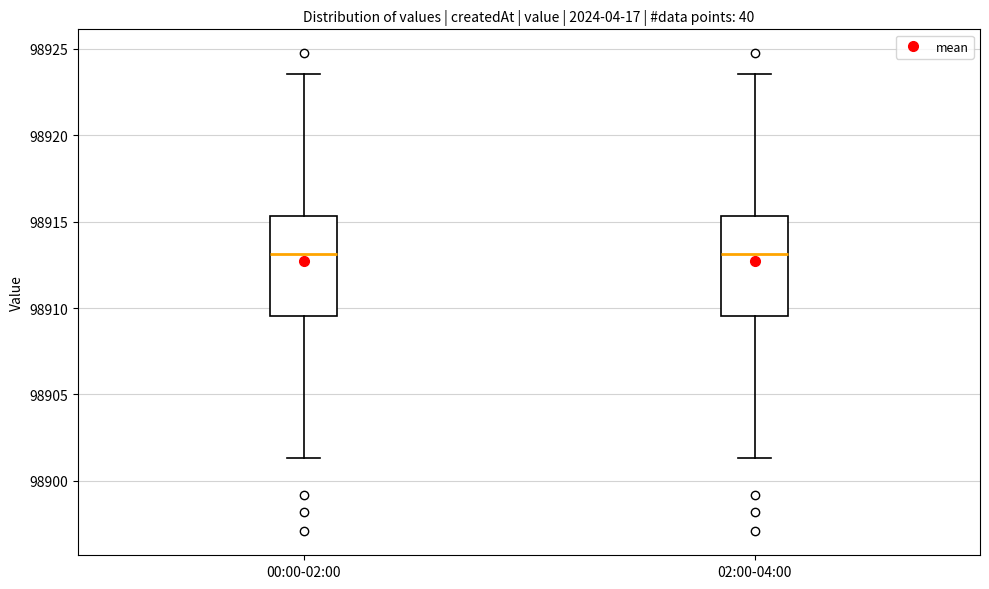

Where is the upper edge of the box for 02:00-04:00 on the y-axis? The values are not printed on the chart, so give them approximately, as read against the axis.

98915.5